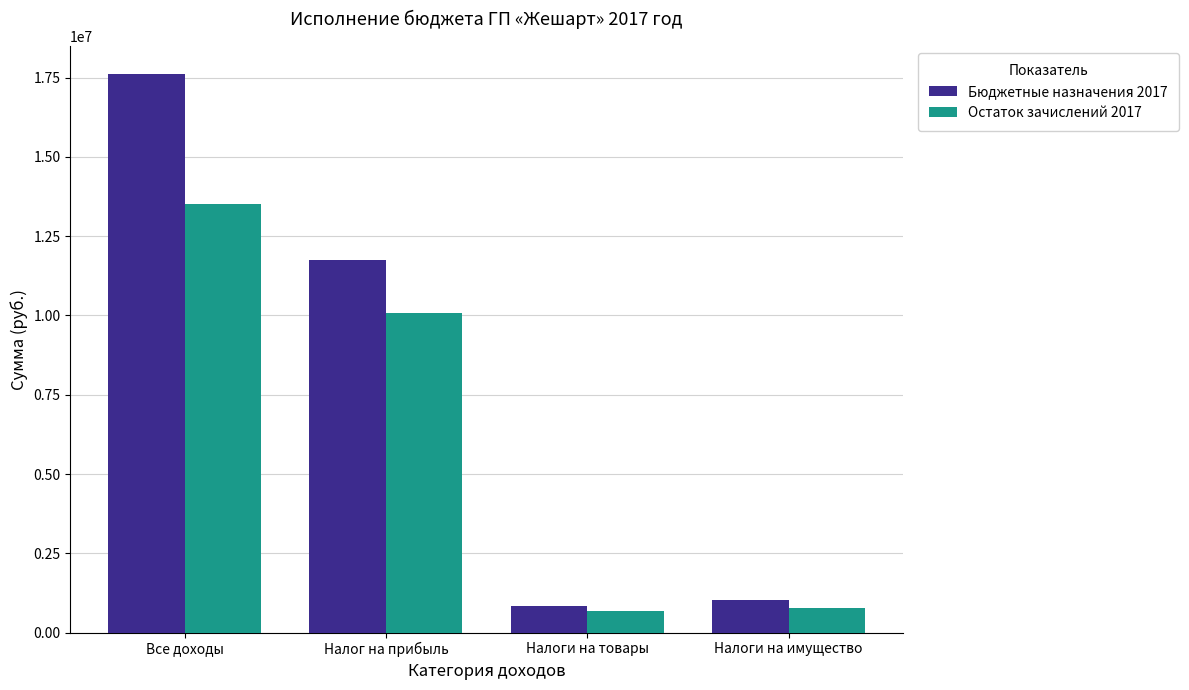

Which category has the highest value across all series?

Все доходы